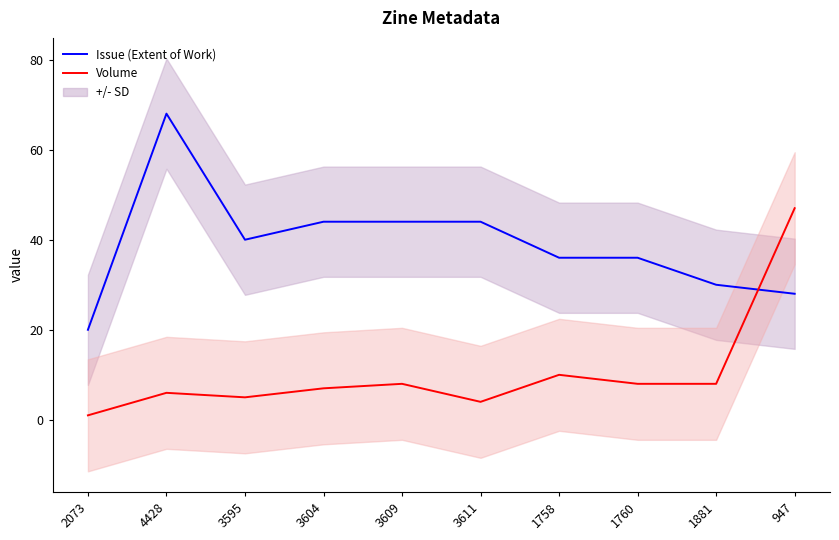

What is the sum of all Volume values?

104